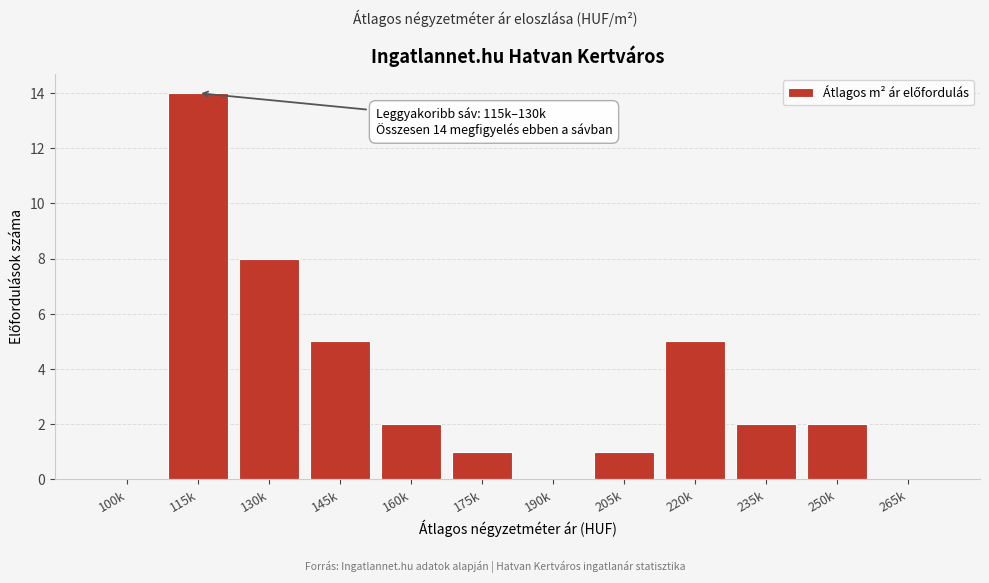

Reading left to right, what are all the values shown in this chart?

100k=0	115k=14	130k=8	145k=5	160k=2	175k=1	190k=0	205k=1	220k=5	235k=2	250k=2	265k=0